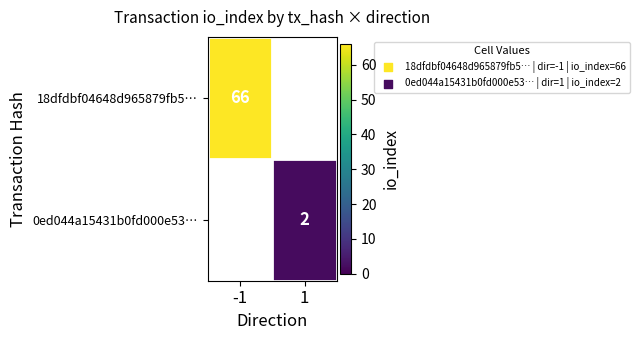

The 0ed044a15431b0fd000e53… series shows 2 at 1. True or false?

True